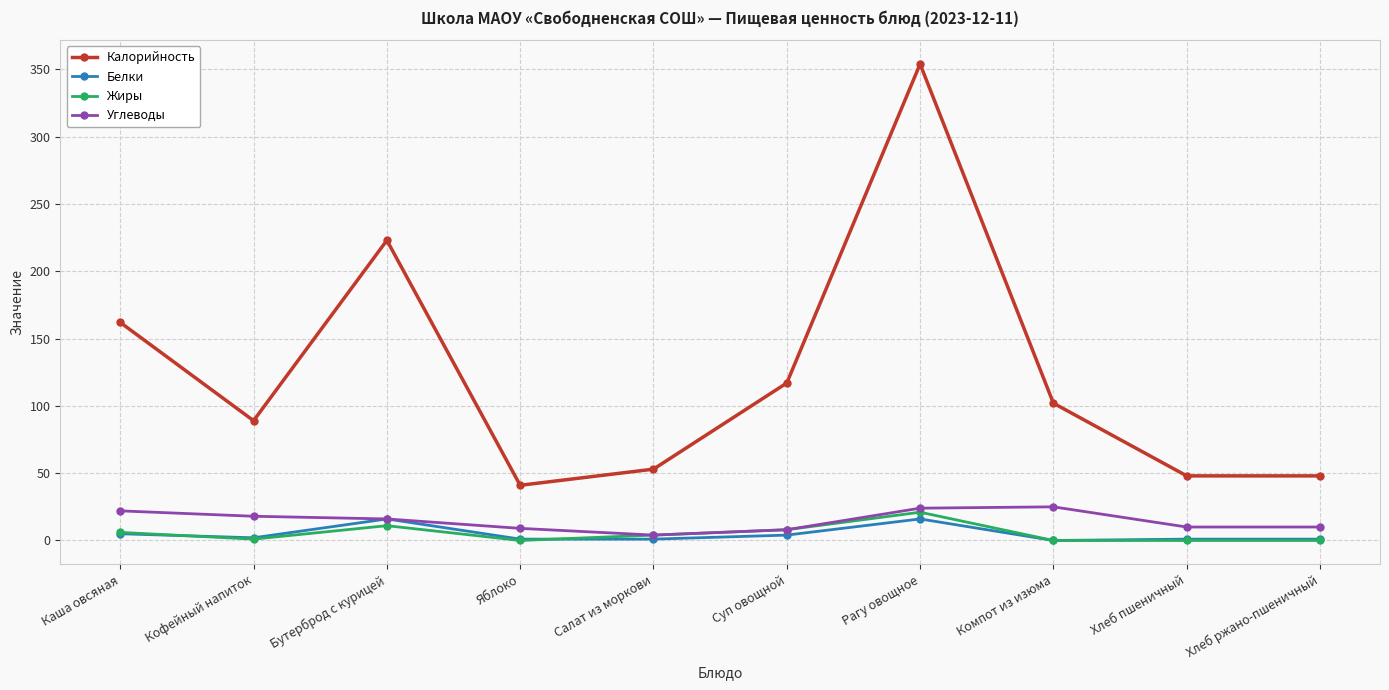

What is the difference between the maximum and second lowest values in the Калорийность series?

306